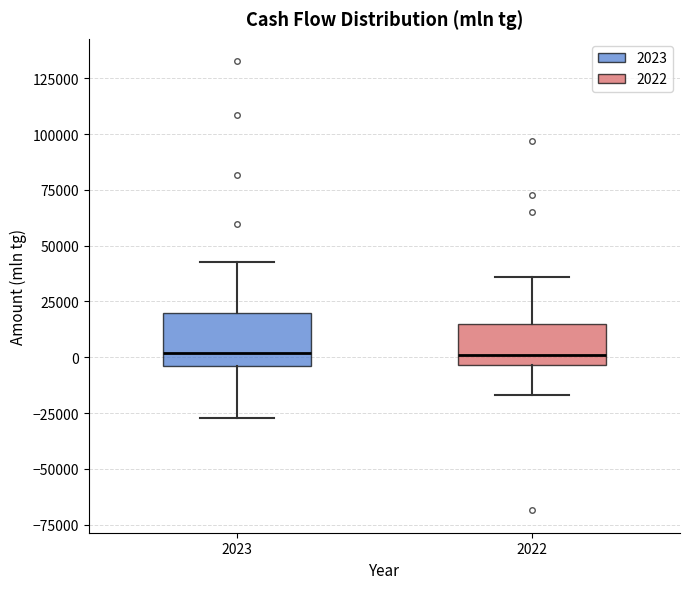

Reading left to right, read every box against the y-axis: the position of its median line, the range the box covers, and the ends of its whiskers. The values are not printed on the chart, so give them approximately, as read against the axis.

2023: median 0, box -5000 to 20000, whiskers -25000 to 45000
2022: median 0, box -5000 to 15000, whiskers -15000 to 35000